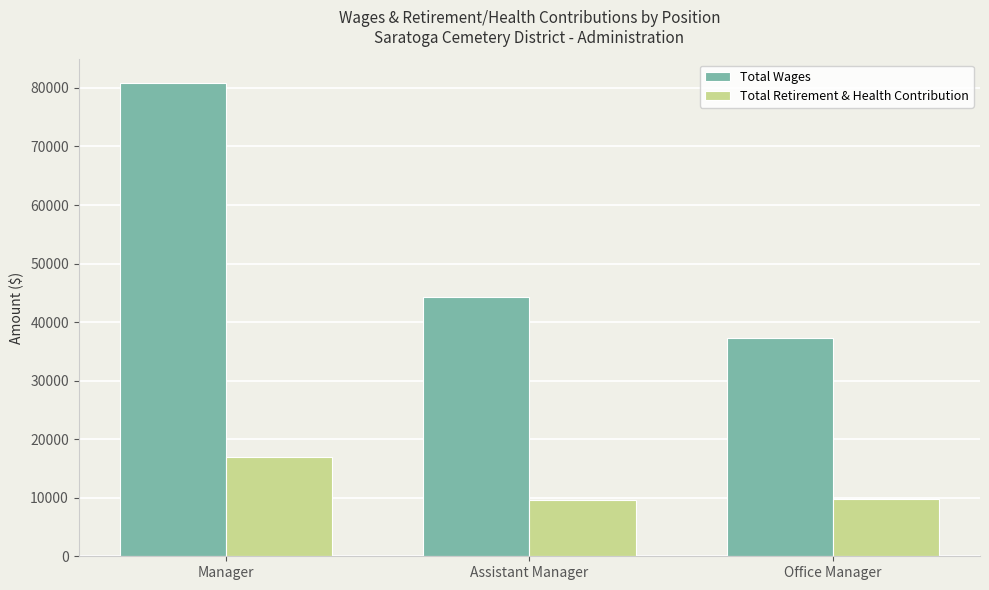

What are all the series names shown in the legend?

Total Wages, Total Retirement & Health Contribution